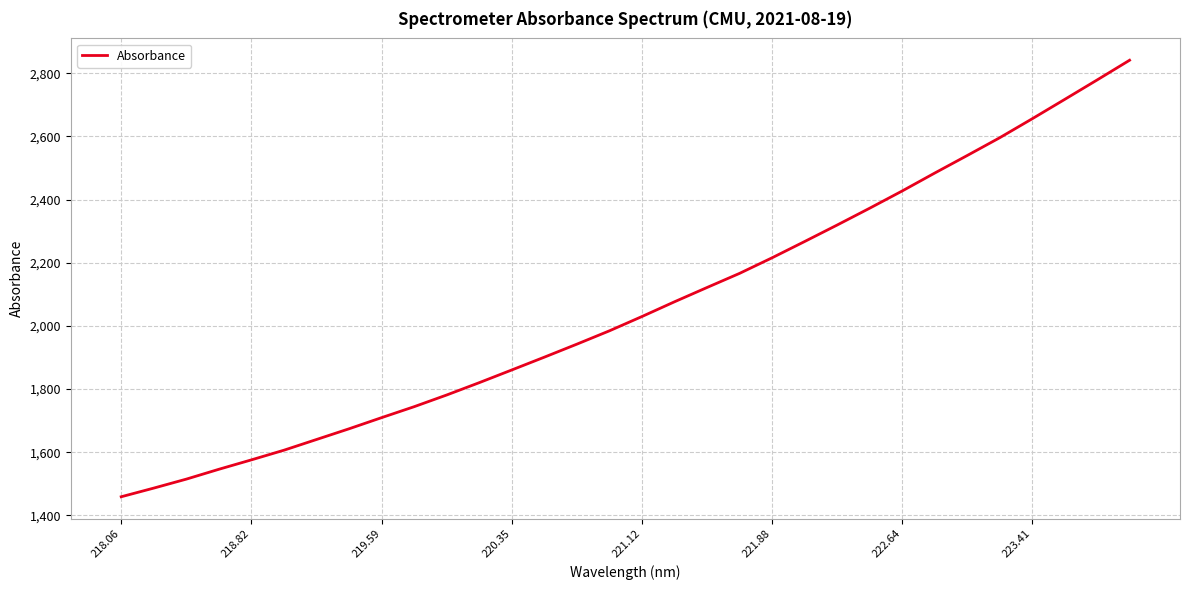

What is the sum of all values?

65854.2